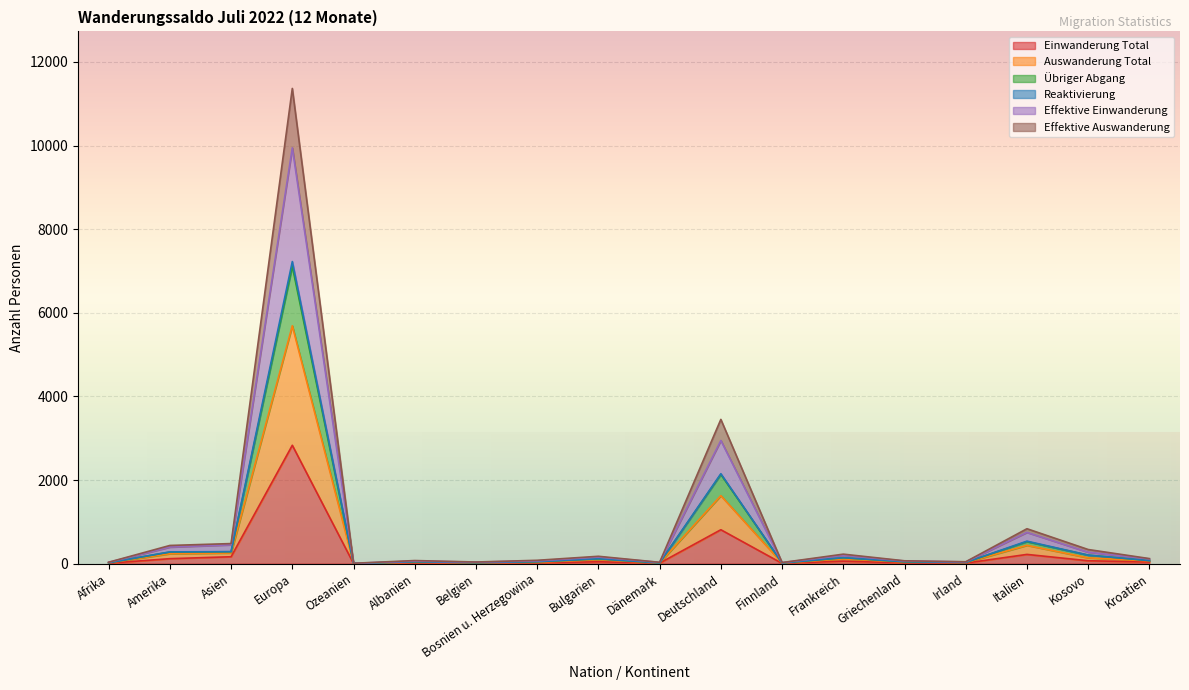

Between Irland and Frankreich, which is larger?

Frankreich